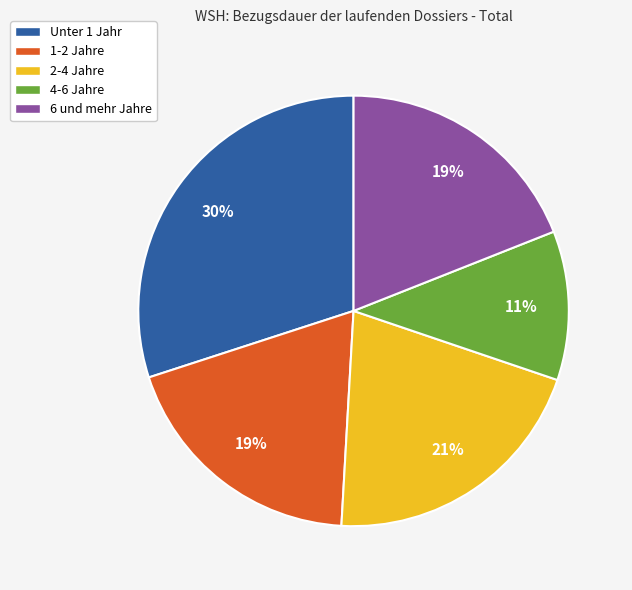

Count the number of slices in the pie.

5